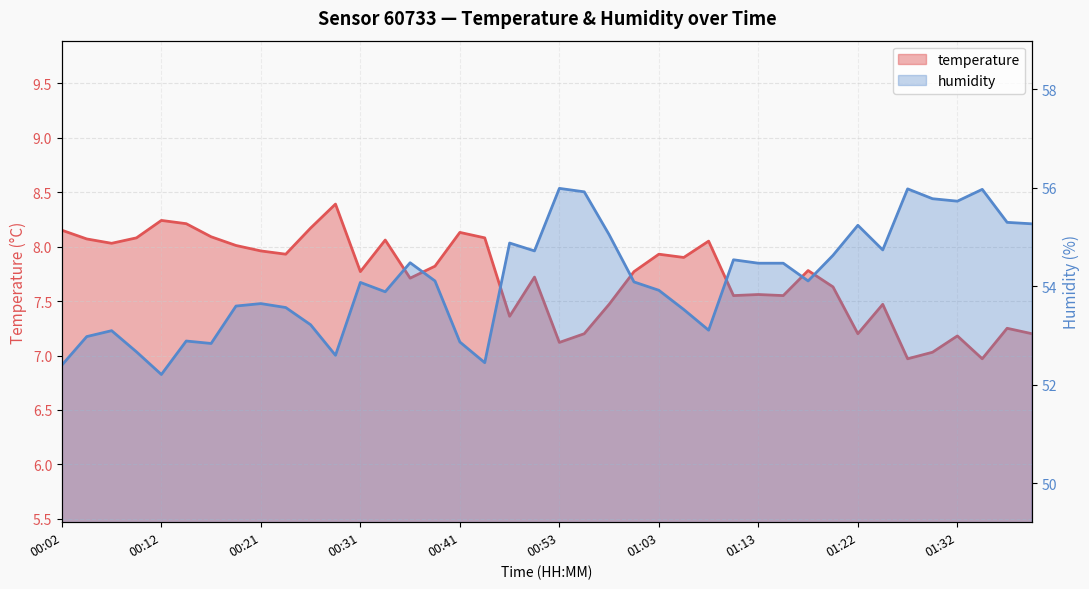

Rank the series by their average value, from highest to lowest.

humidity, temperature